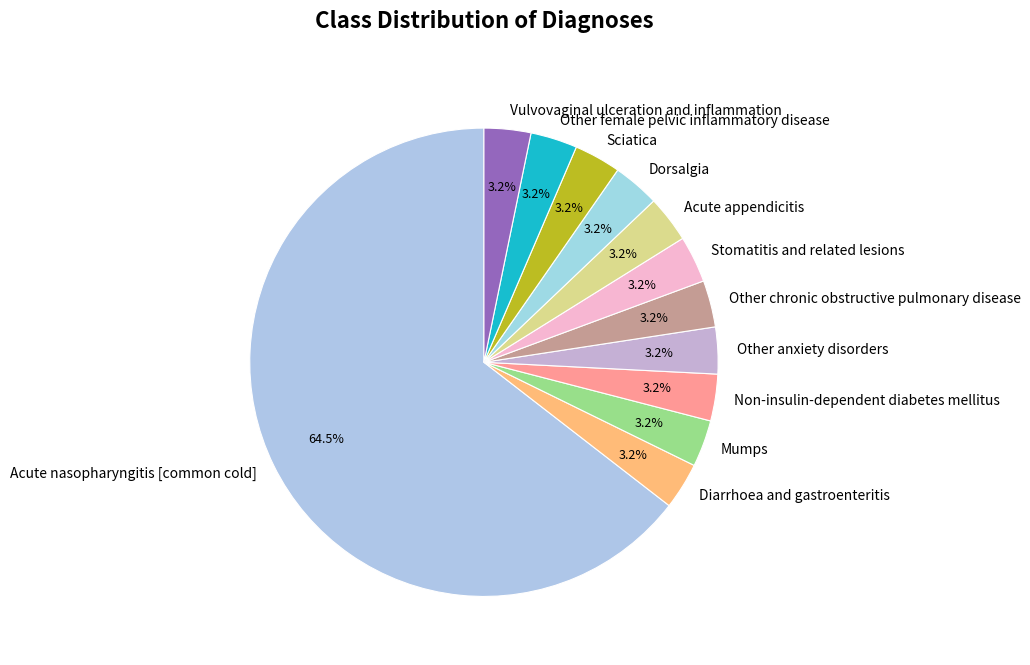

What is the largest slice in the pie chart?

Acute nasopharyngitis [common cold]